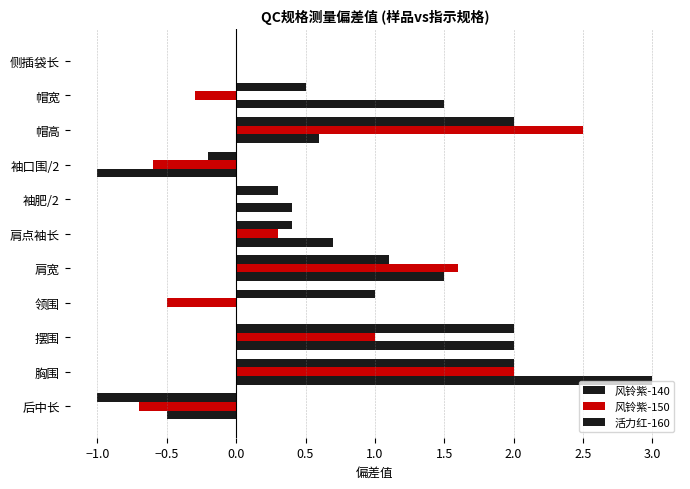

What is the average value of the 风铃紫-140 series?

0.7